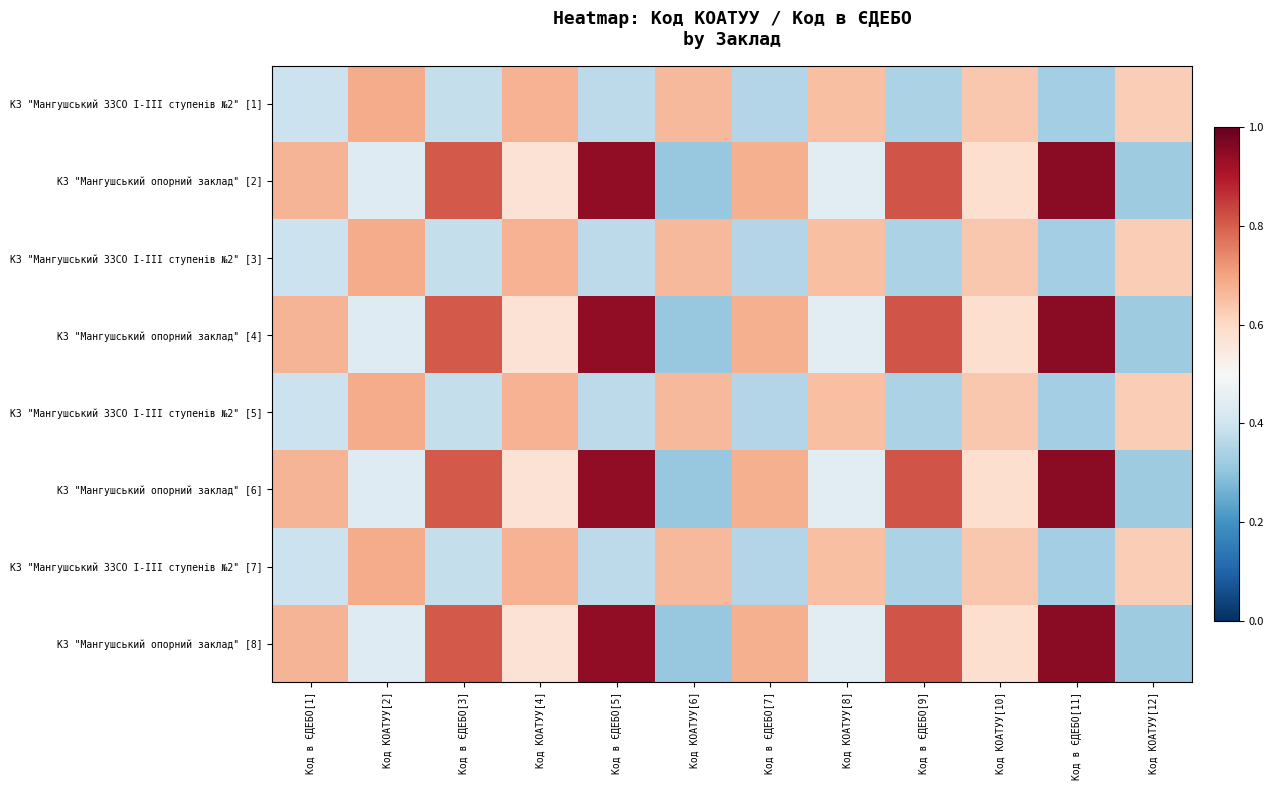

What is the greatest value displayed?

1.0